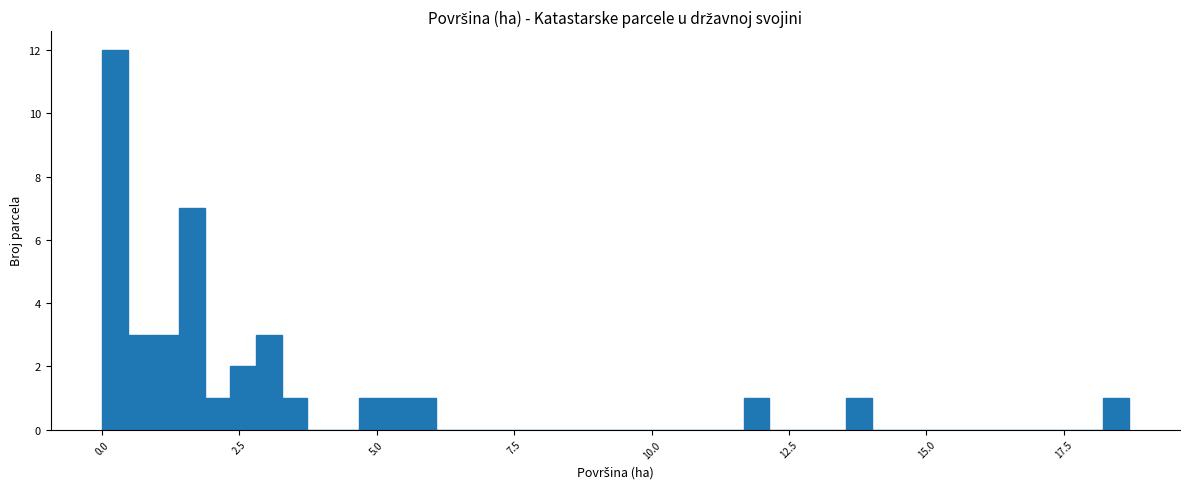

Read against the x-axis, roughly where is the centre of the tallest bar?

0.0